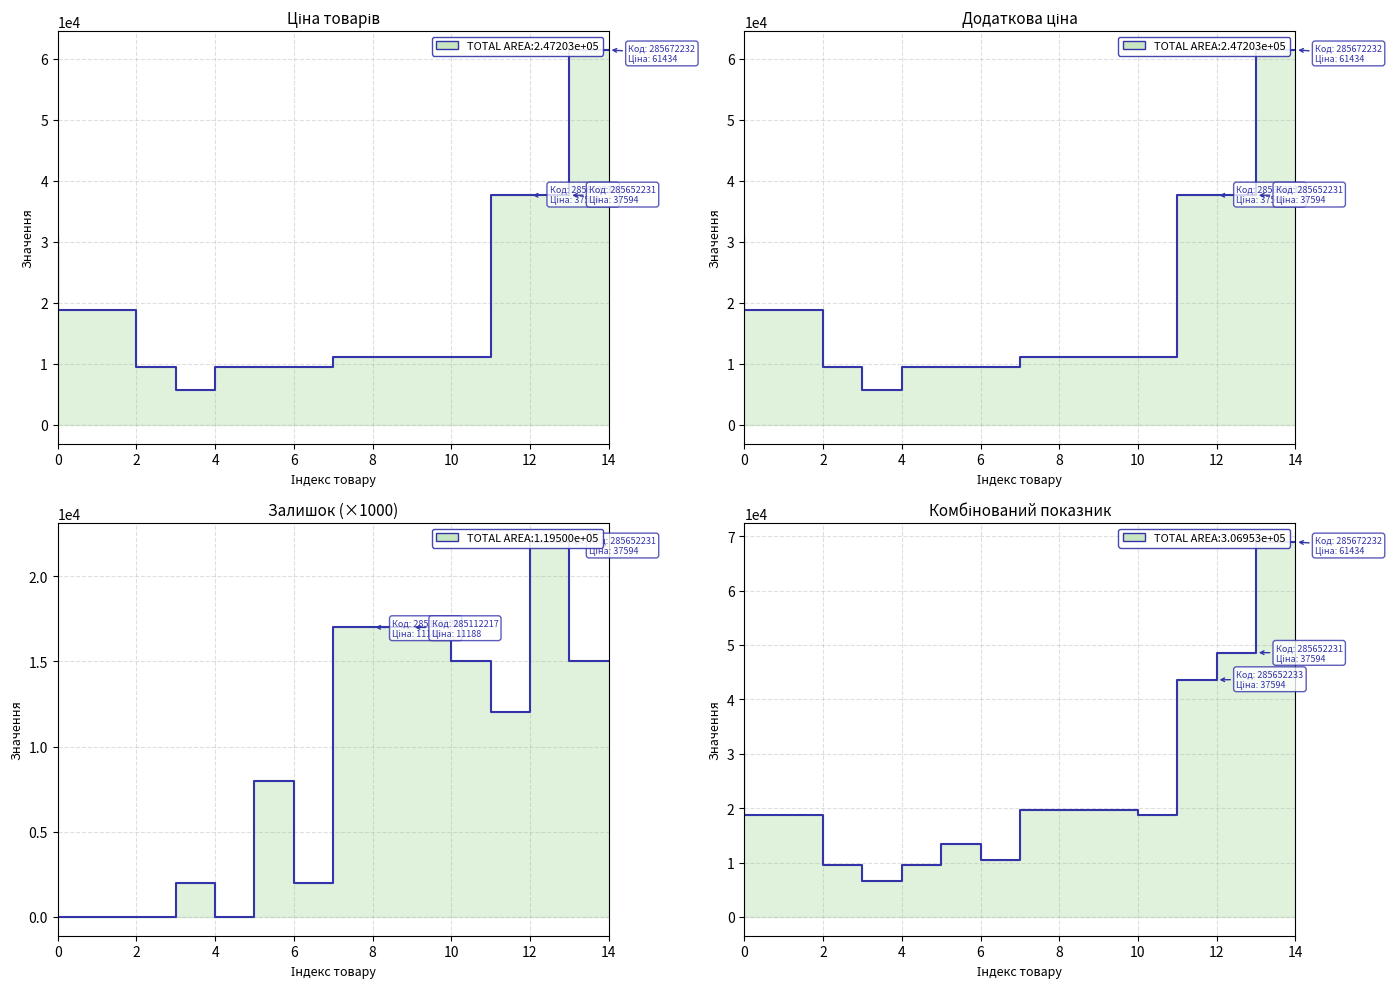

What is the approximate value of Ціна at 14?

61434.3